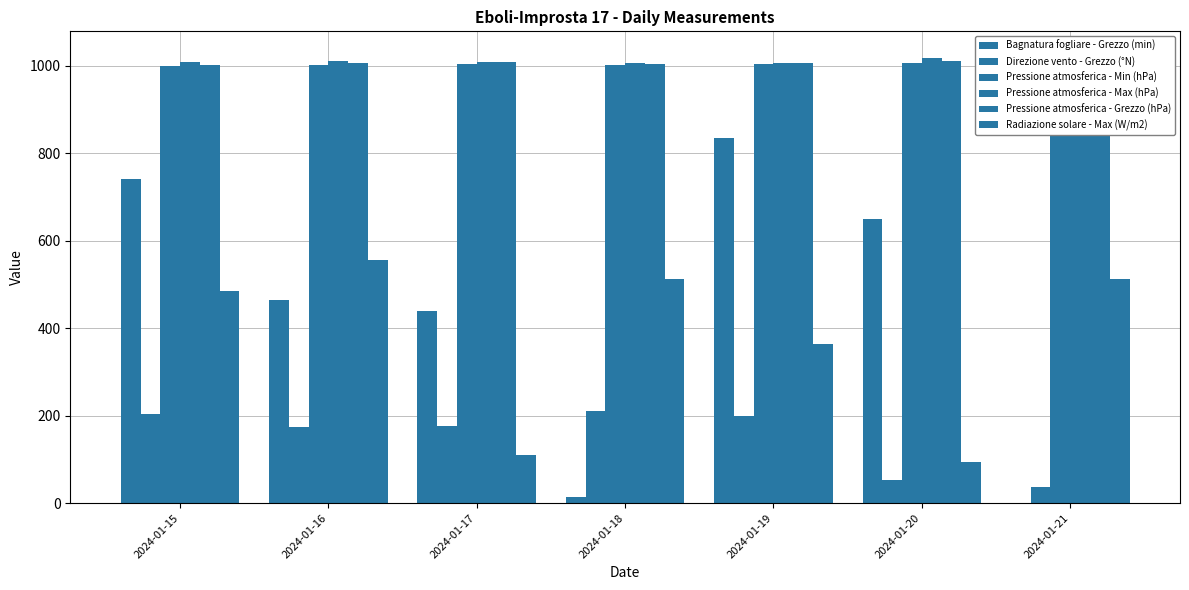

How many values in the Radiazione solare - Max (W/m2) series are below 485?

3